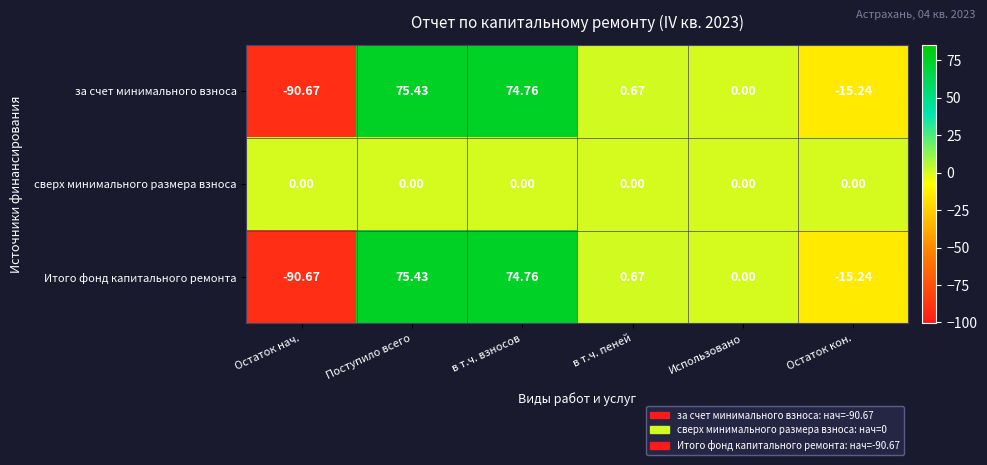

Where is за счет минимального взноса nearest to the value -7?

Использовано